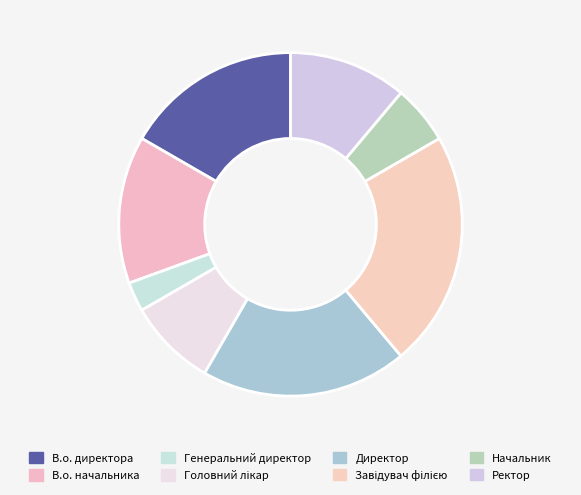

Is Директор the majority of the pie?

No